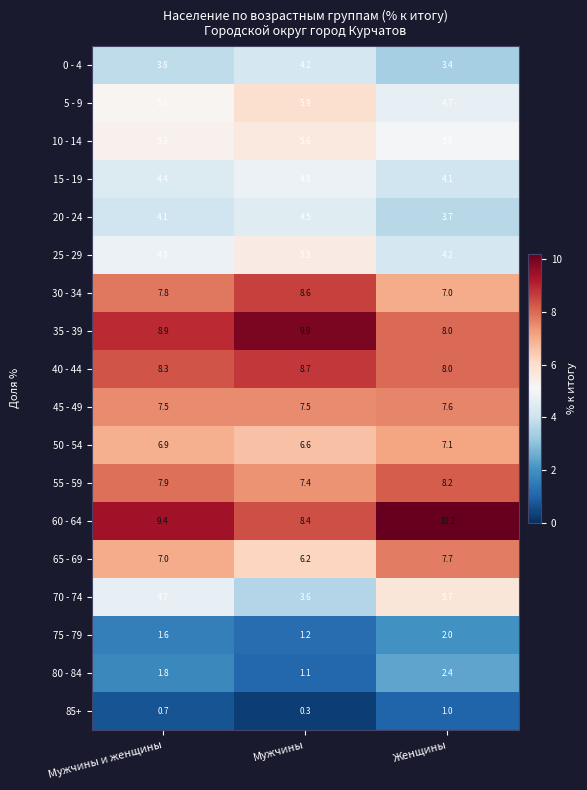

What is the sum of all 15 - 19 values?

13.3